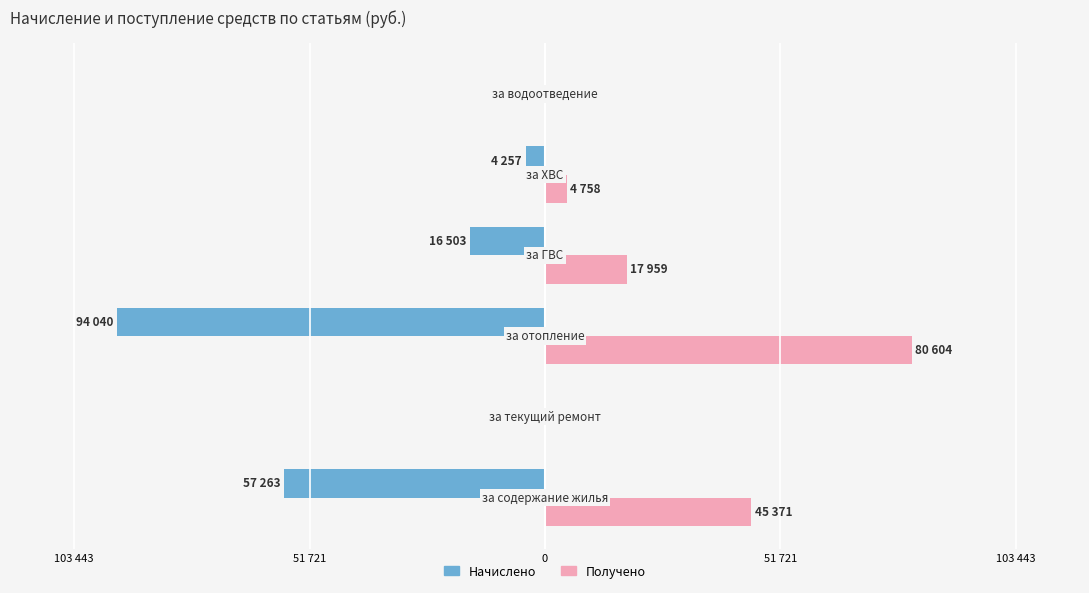

What are all the series names shown in the legend?

Начислено, Получено